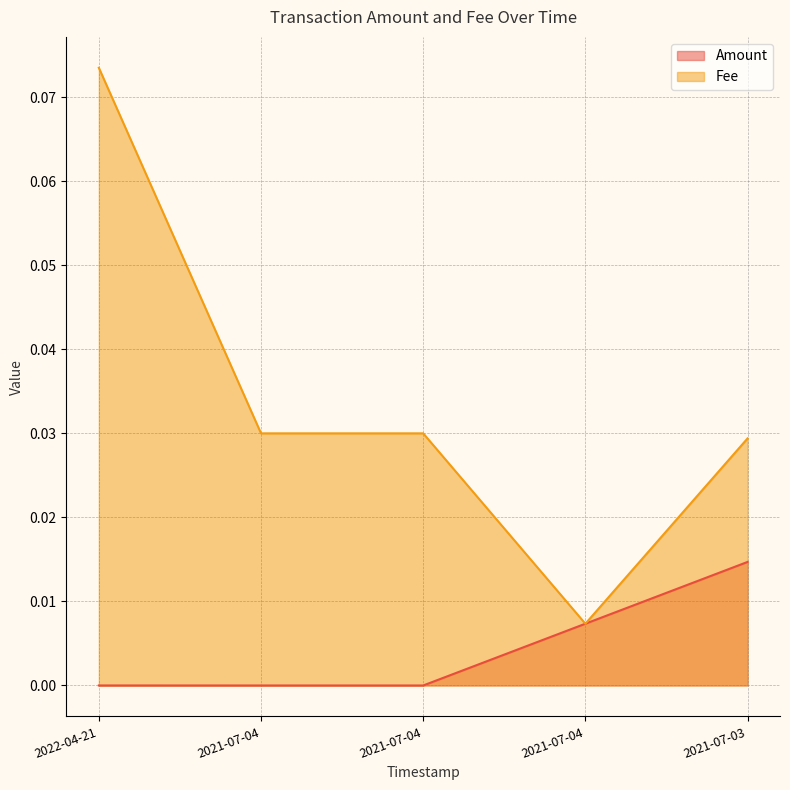

The Amount series shows 0.0 at 2021-07-04. True or false?

True